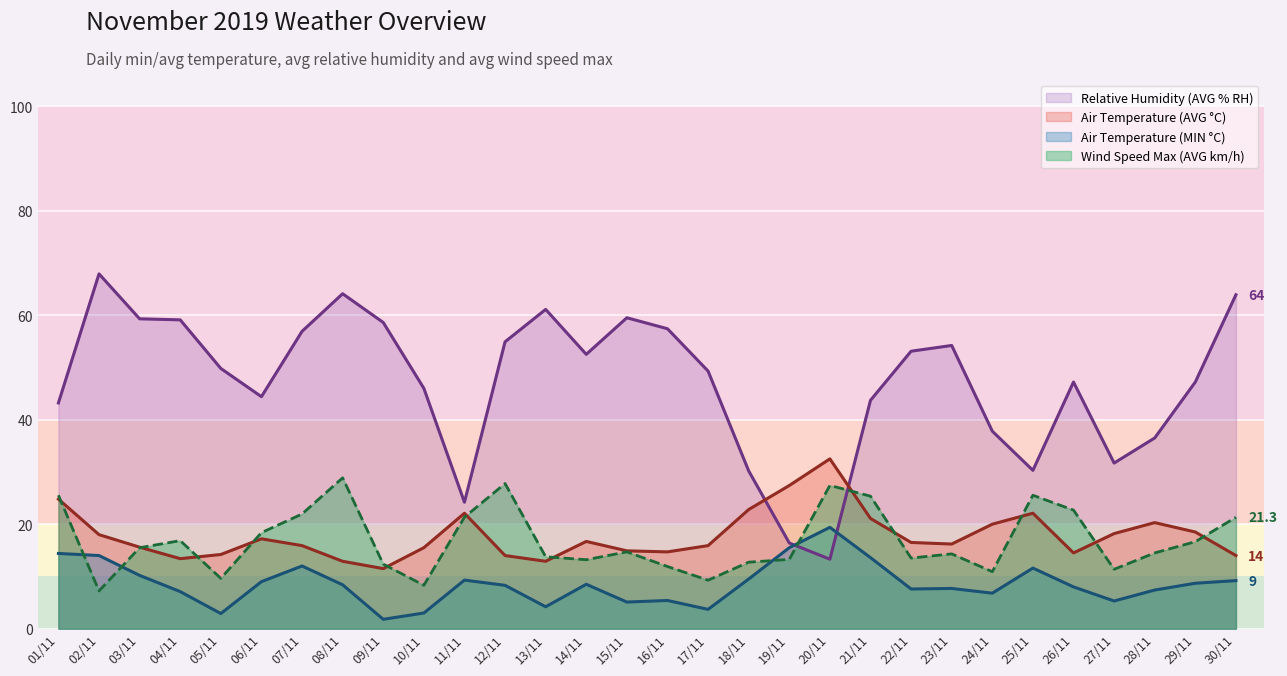

At 09/11, list the series in order from largest to smallest.

Relative Humidity (AVG % RH), Wind Speed Max (AVG km/h), Air Temperature (AVG °C), Air Temperature (MIN °C)